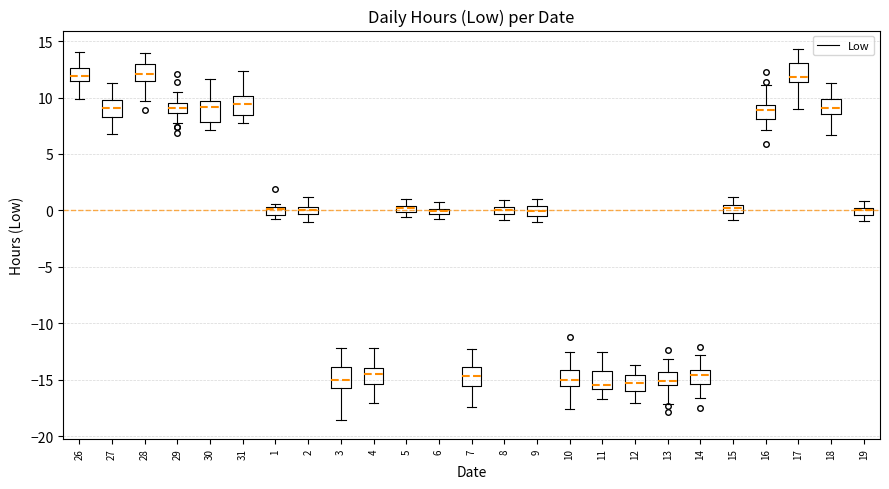

Where does the median line of the box at x = 10 sit on the y-axis? The values are not printed on the chart, so give them approximately, as read against the axis.

-15.0